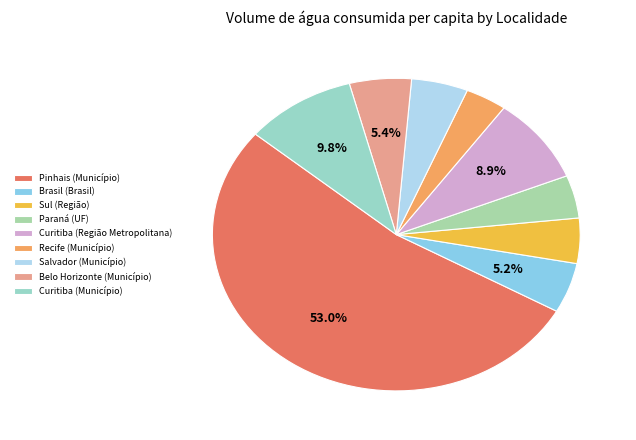

Is it true that Sul (Região) is 1% of the pie?

False